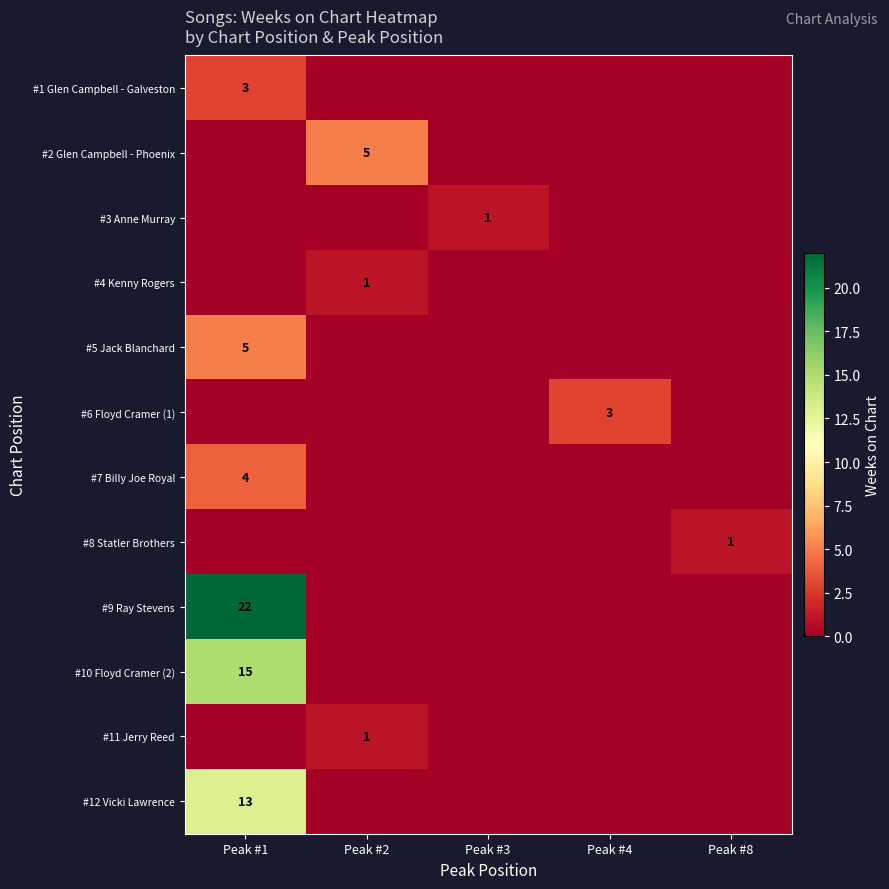

How many distinct data groups are displayed?

12